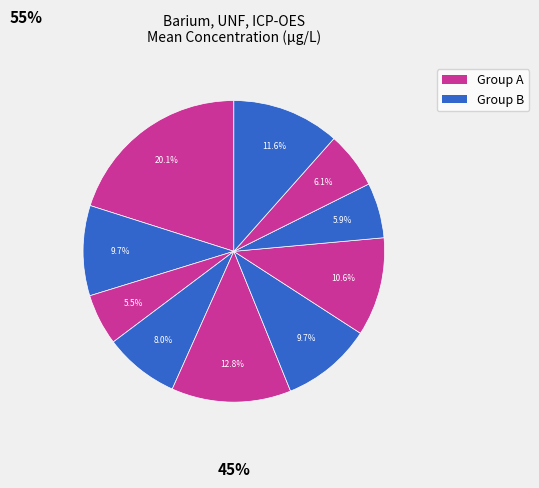

Count the number of slices in the pie.

10